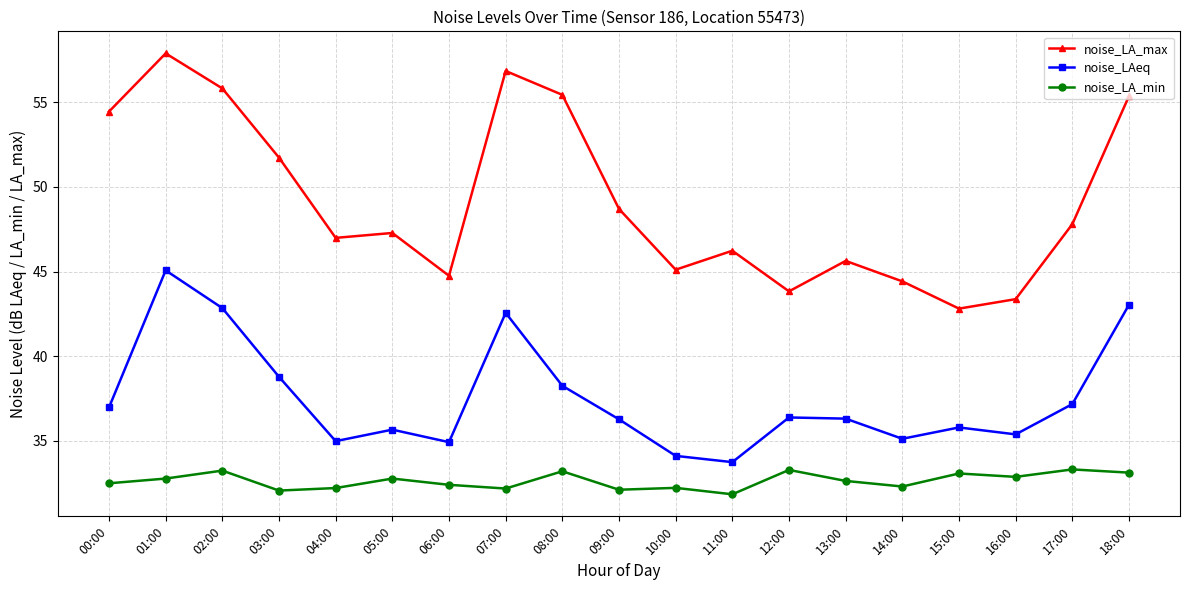

The noise_LA_max series shows 18.0 at 10:00. True or false?

False